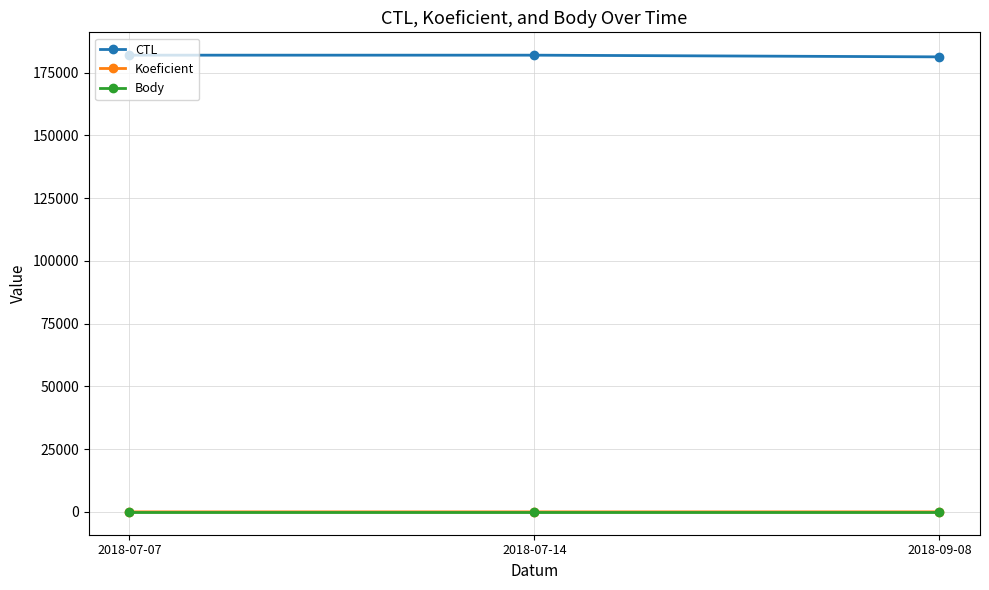

Is this an area chart (filled region under the line)?

No